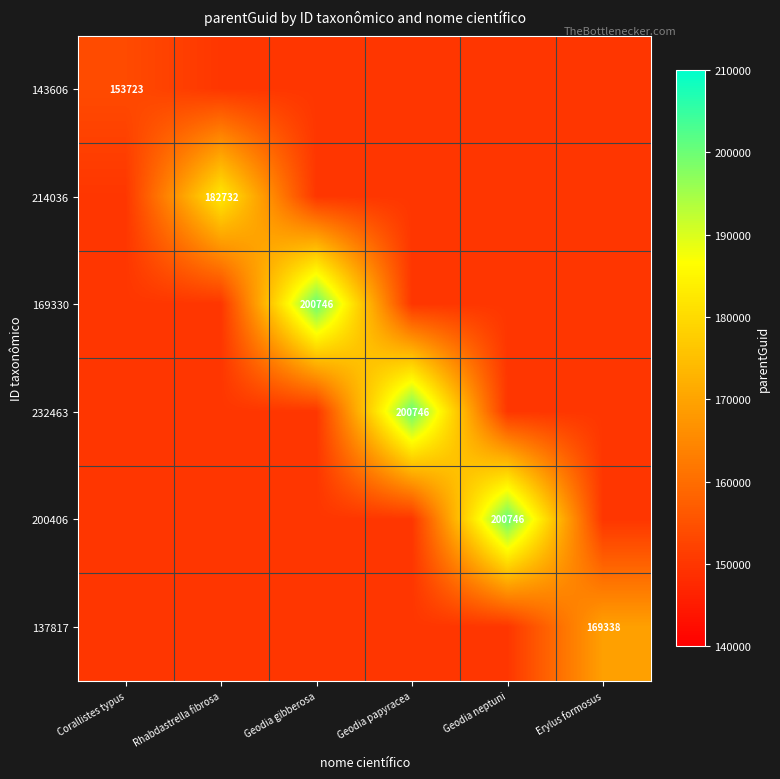

What is the total value across all series at Geodia papyracea?

950746